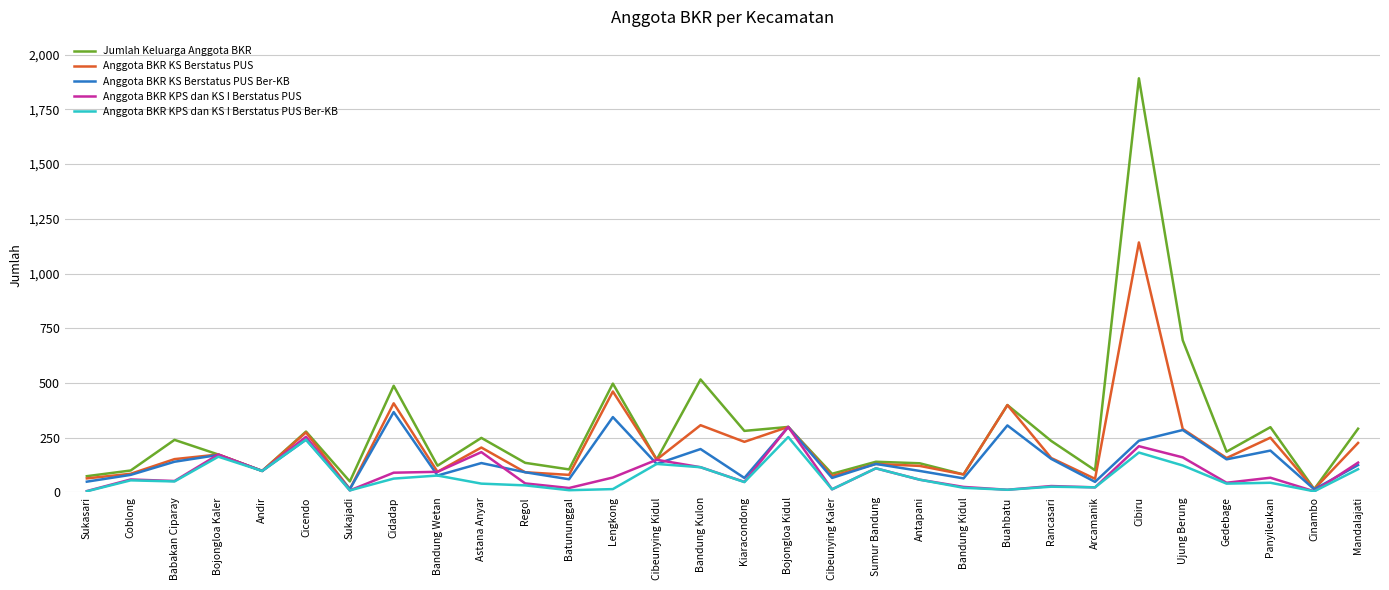

What is the sum of all Anggota BKR KPS dan KS I Berstatus PUS values?

2653